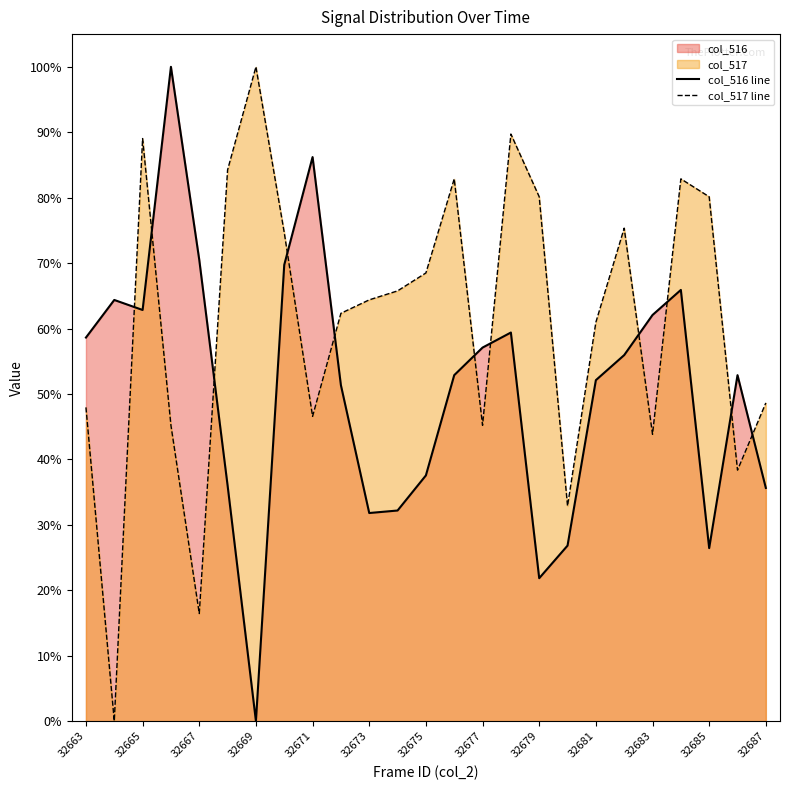

Reading right to left, extract all data points from this chart.

col_516: 35.6	52.9	26.4	65.9	62.1	55.9	52.1	26.8	21.8	59.4	57.1	52.9	37.5	32.2	31.8	51.3	86.2	69.7	0.0	36.0	70.5	100.0	62.8	64.4	58.6
col_517: 48.6	38.4	80.1	82.9	43.8	75.3	61.0	32.9	80.1	89.7	45.2	82.9	68.5	65.8	64.4	62.3	46.6	74.7	100.0	84.2	16.4	45.2	89.0	0.0	47.9